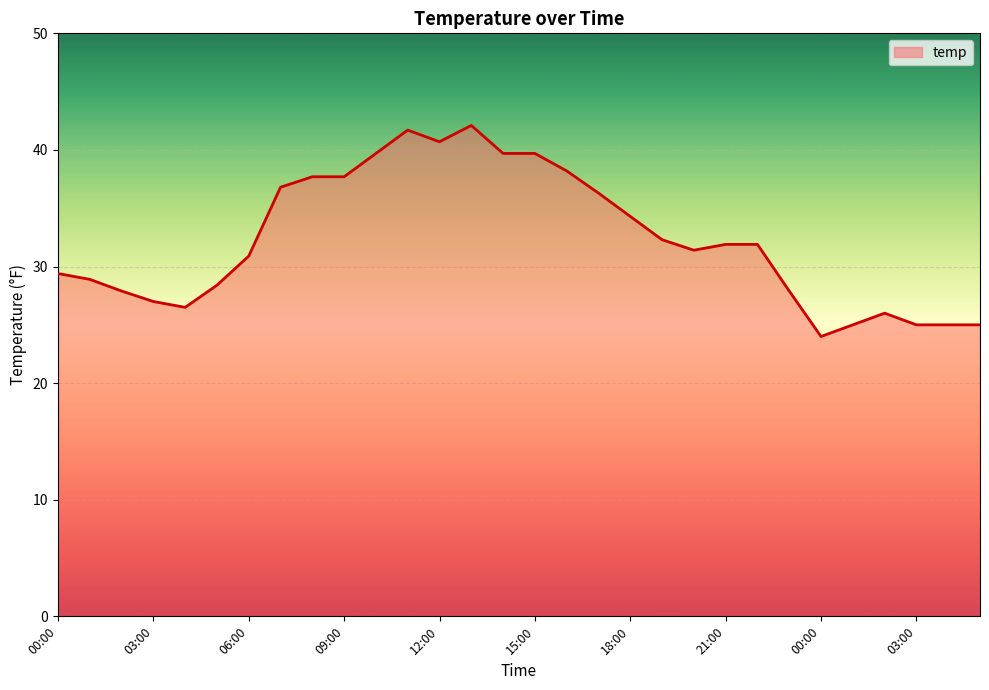

What is the greatest value displayed?

42.1